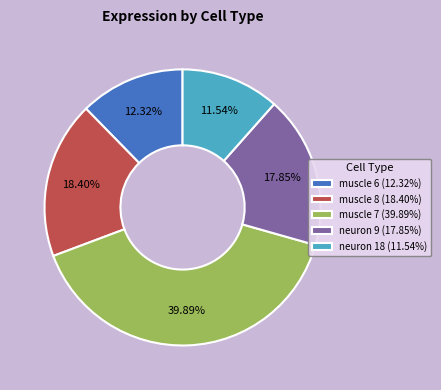

What portion of the pie excludes muscle 7?

60.1%